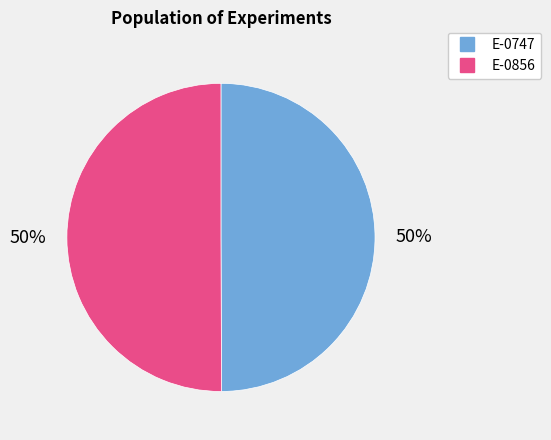

What percentage is the E-0747 slice, to the nearest percent?

50%